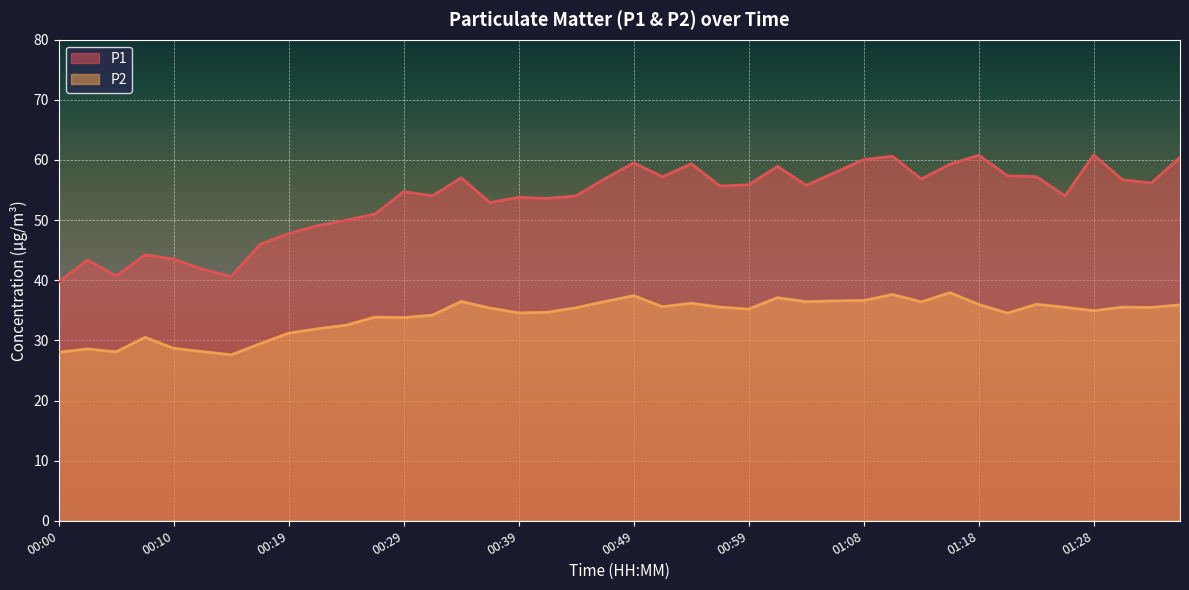

True or false: P1 and P2 cross at least once.

False